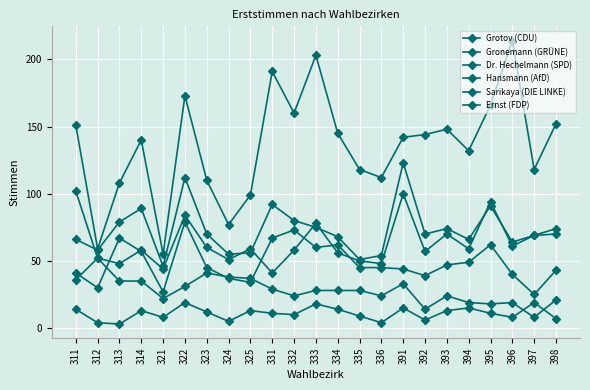

What is the difference between the Ernst (FDP) values at 321 and 395?

3